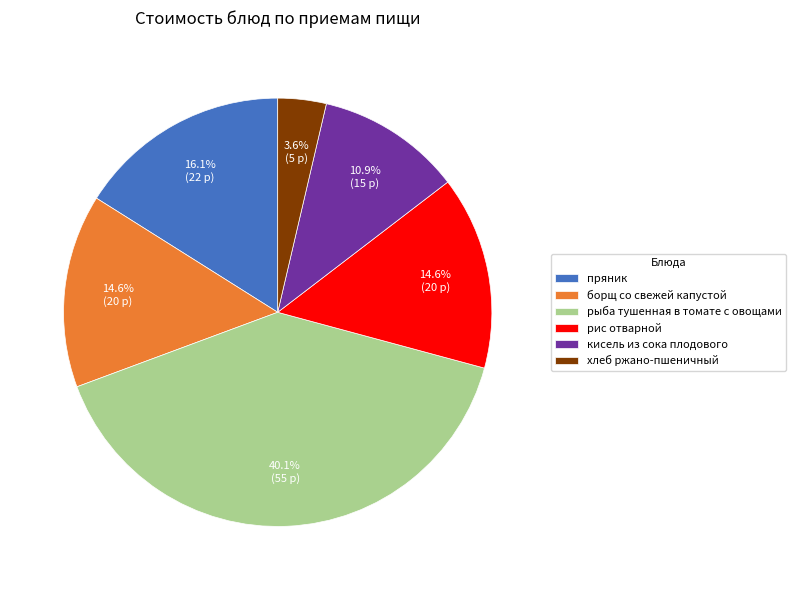

Combined, what portion of the pie is рыба тушенная в томате с овощами and кисель из сока плодового?

51.1%